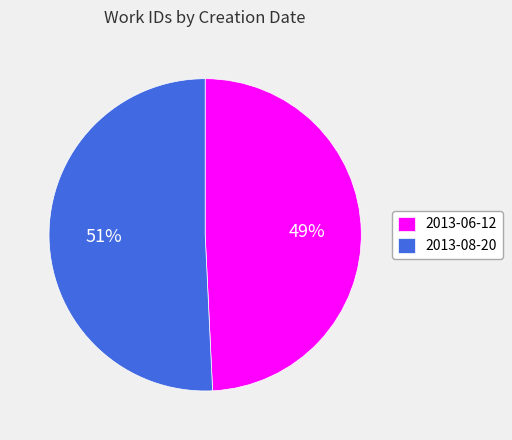

Combined, do 2013-08-20 and 2013-06-12 account for over 50%?

Yes